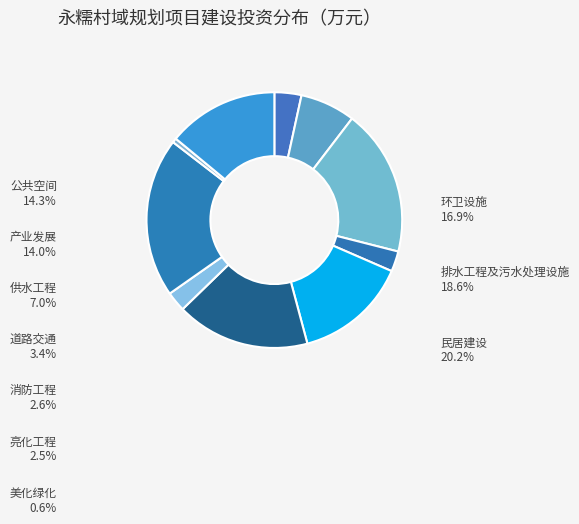

Is it true that 供水工程 is 7% of the pie?

True